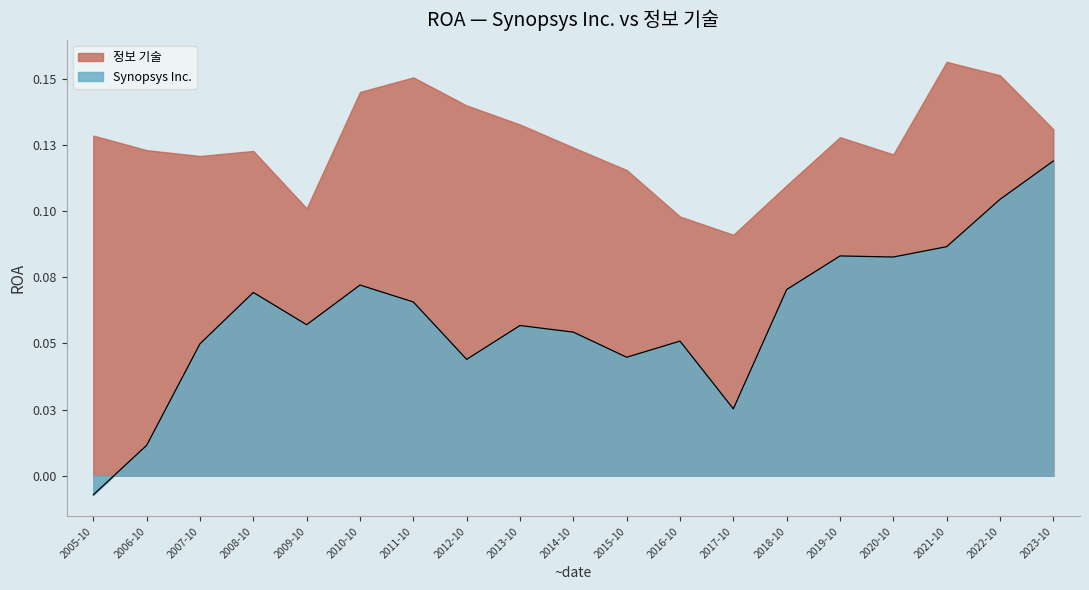

Does the chart have visible grid lines?

No